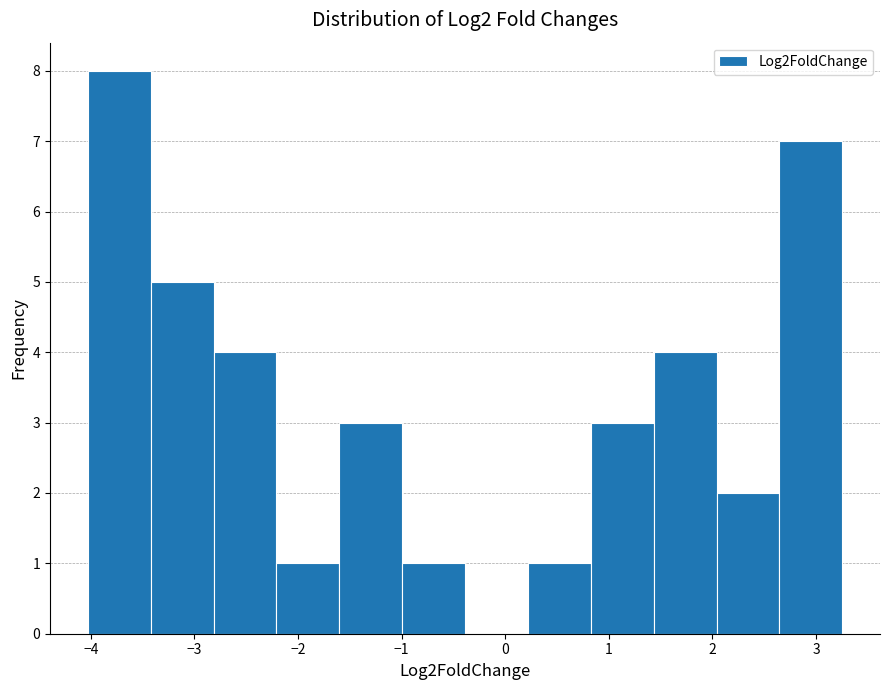

Reading left to right, list every bar in this chart as the range it spans on the x-axis followed by its height. Neither the bar edges nor the heights are printed on the chart, so give them approximately, as read against the axes.

-4.0 to -3.4: 8
-3.4 to -2.8: 5
-2.8 to -2.2: 4
-2.2 to -1.6: 1
-1.6 to -1.0: 3
-1.0 to -0.4: 1
-0.4 to 0.2: 0
0.2 to 0.8: 1
0.8 to 1.4: 3
1.4 to 2.0: 4
2.0 to 2.6: 2
2.6 to 3.3: 7